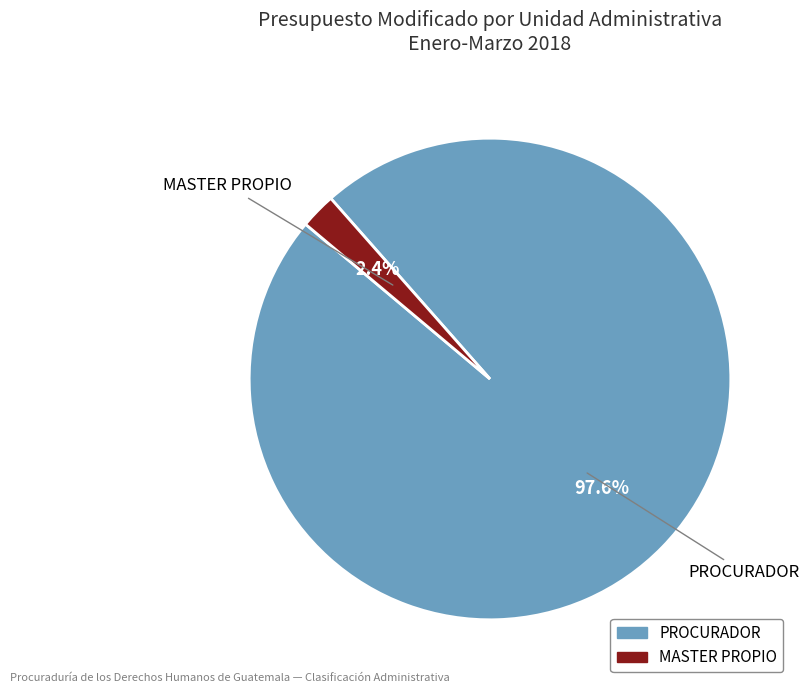

Does any single category account for the majority?

Yes